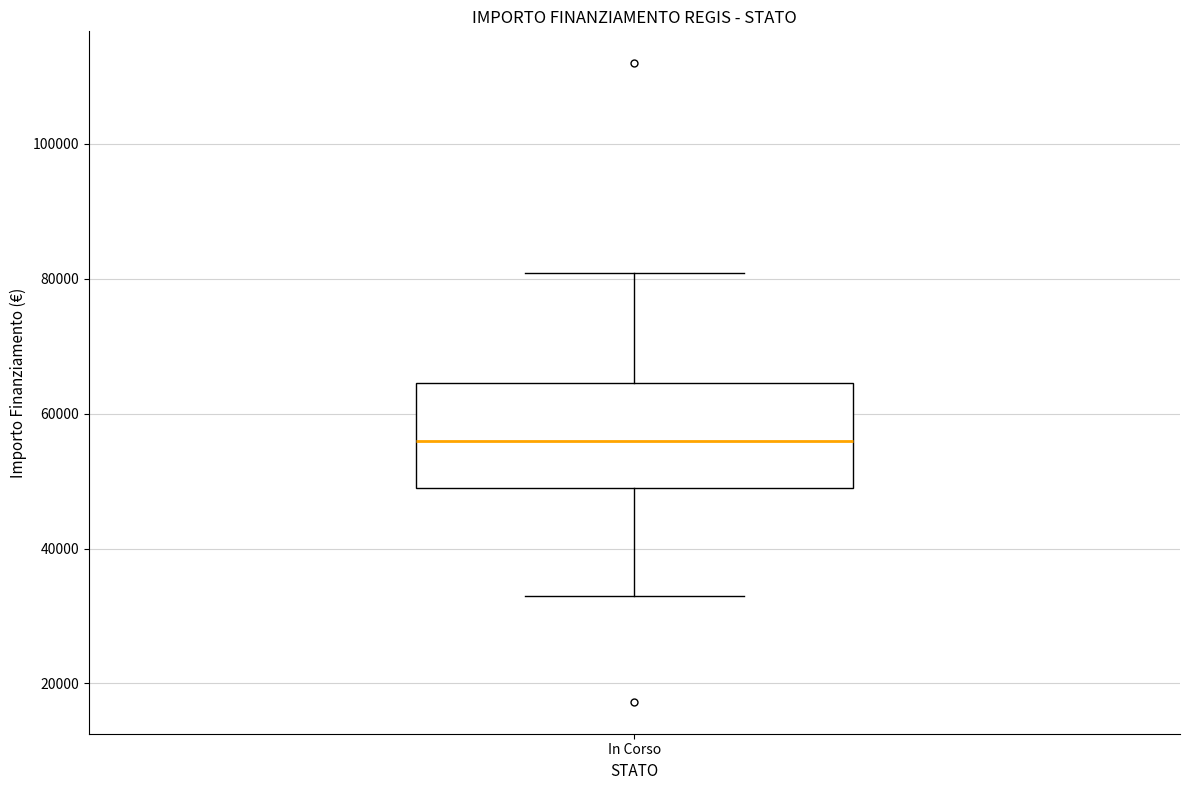

Transcribe this box plot: give where the median line is, the range the box spans, and where the two whiskers end, as read against the y-axis. The values are not printed on the chart, so give them approximately, as read against the axis.

median 56000, box 50000 to 64000, whiskers 32000 to 80000